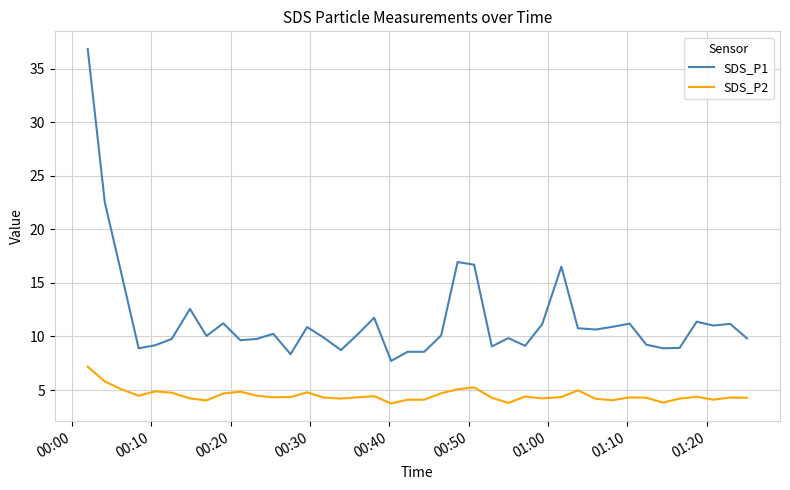

True or false: SDS_P1 and SDS_P2 cross at least once.

False